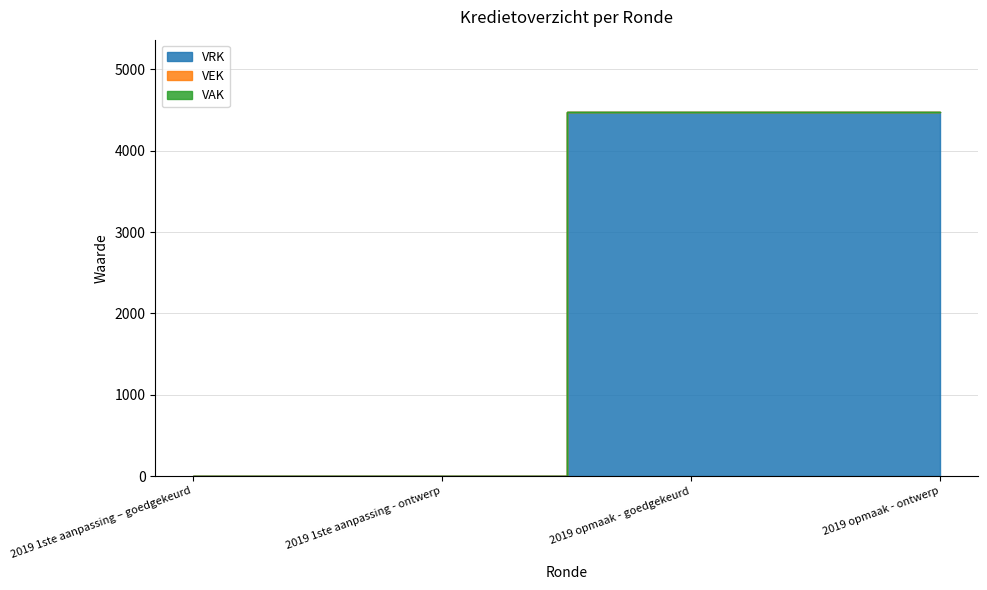

At which label is VRK closest to 2235?

2019 1ste aanpassing – goedgekeurd